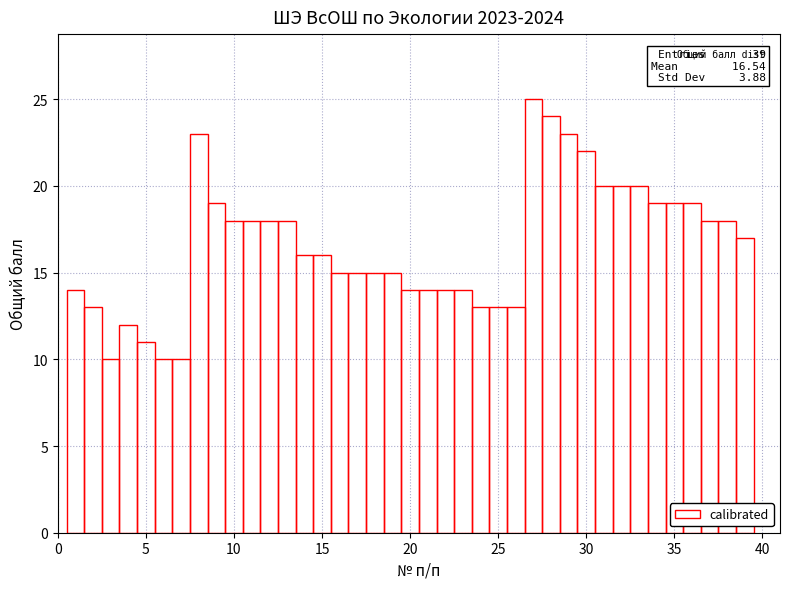

The chart shows a value of 32 at 30. True or false?

False